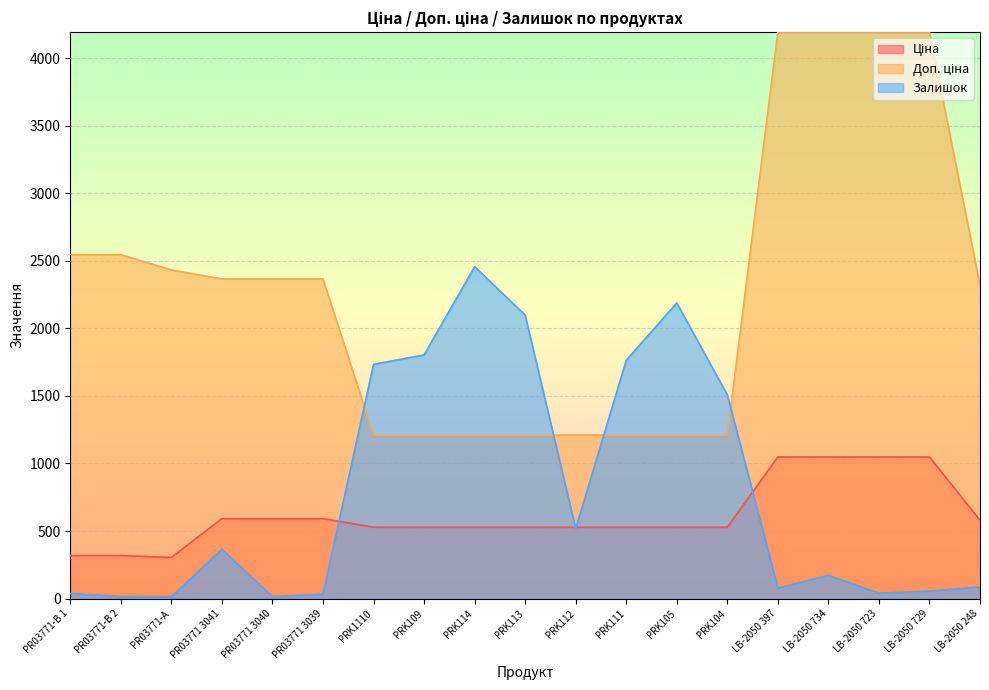

Reading left to right, list all the values displayed in this chart.

Ціна: 318.3	318.3	304.1	591.6	591.6	591.6	528.2	528.2	528.2	528.2	528.2	528.2	528.2	528.2	1048.4	1048.4	1048.4	1048.4	579.8
Доп. ціна: 2546.4	2546.4	2432.8	2366.5	2366.5	2366.5	1210.7	1210.7	1210.7	1210.7	1210.7	1210.7	1210.7	1210.7	4193.5	4193.5	4193.5	4193.5	2319.2
Залишок: 38.0	15.0	14.0	365.0	14.0	33.0	1734.0	1804.0	2457.0	2099.0	518.0	1764.0	2189.0	1508.0	78.0	172.0	40.0	56.0	86.0